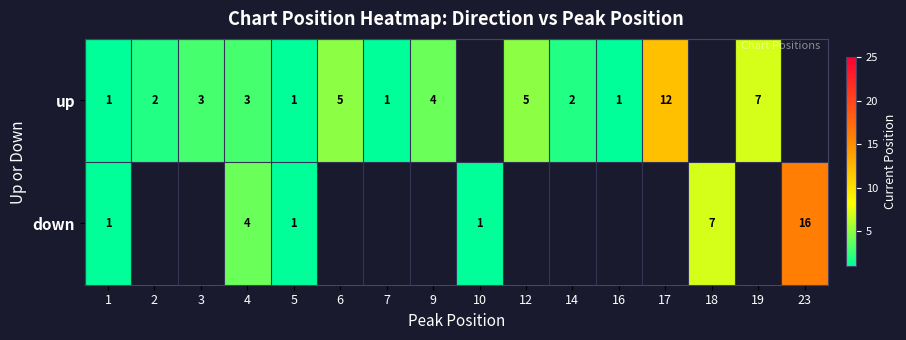

The value of up at 12 is 2. True or false?

False